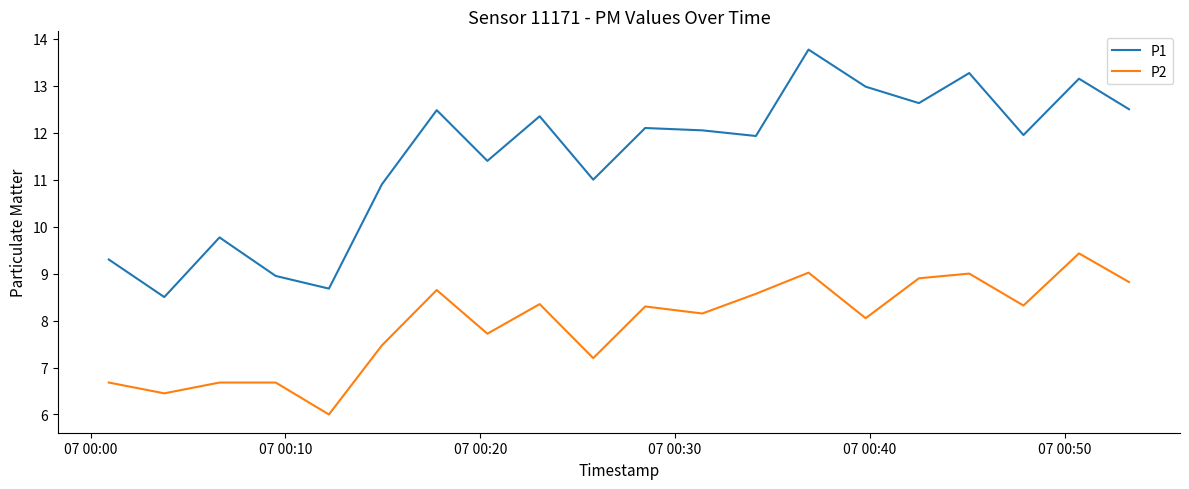

True or false: P1 and P2 cross at least once.

False